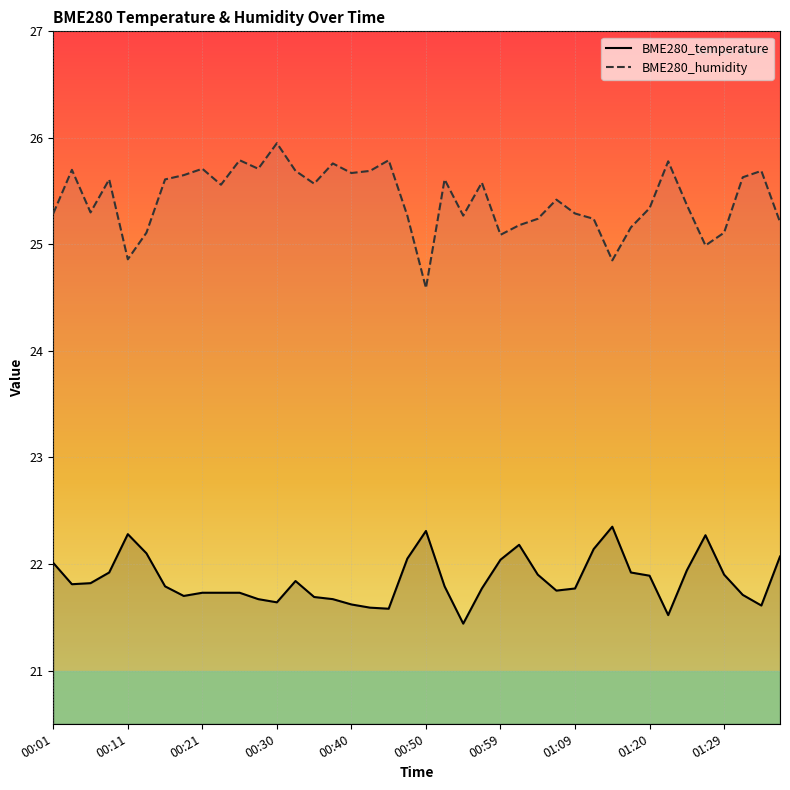

True or false: BME280_temperature and BME280_humidity cross at least once.

False